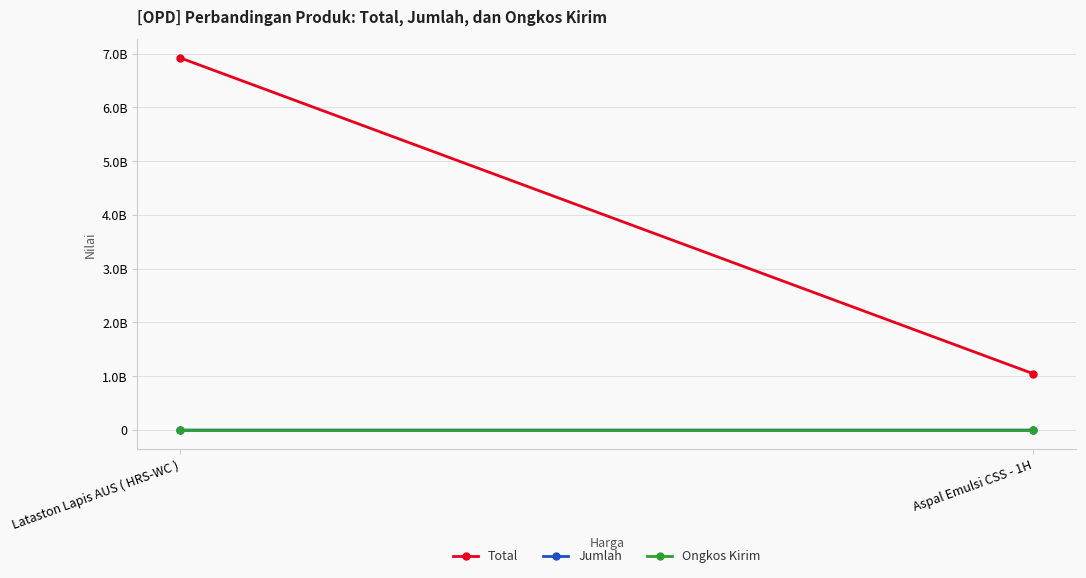

At which label is Jumlah closest to 35139?

Lataston Lapis AUS ( HRS-WC )